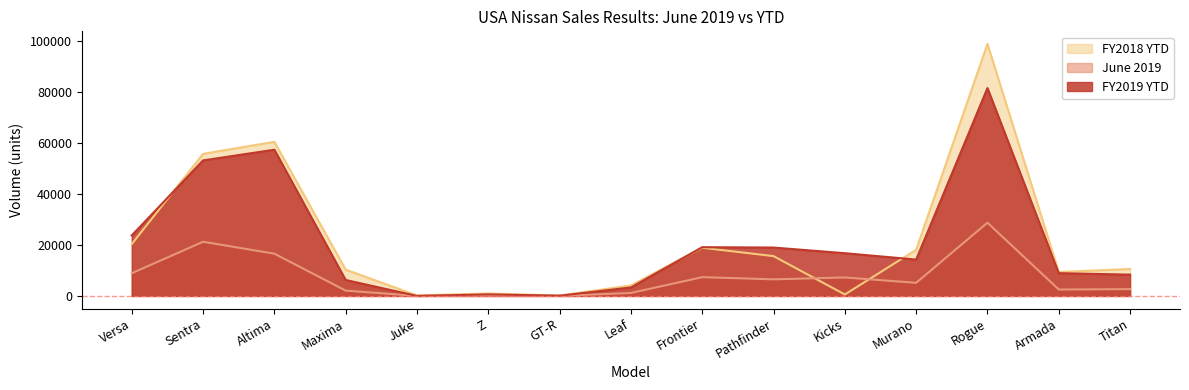

At which category is the sum across all series the highest?

Rogue